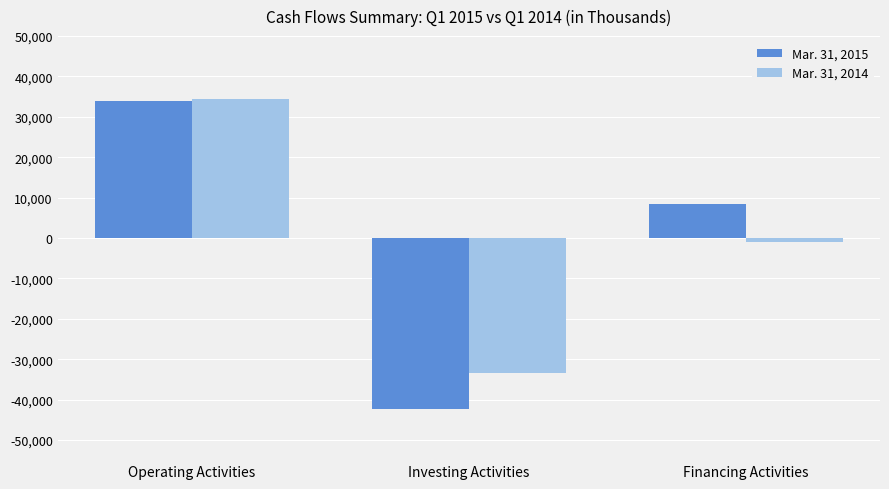

What is the label of the 3rd bar from the left?

Financing Activities